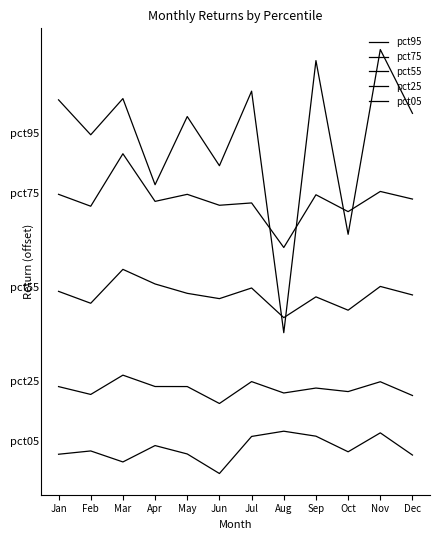

Does the chart display data point markers on the line(s)?

No